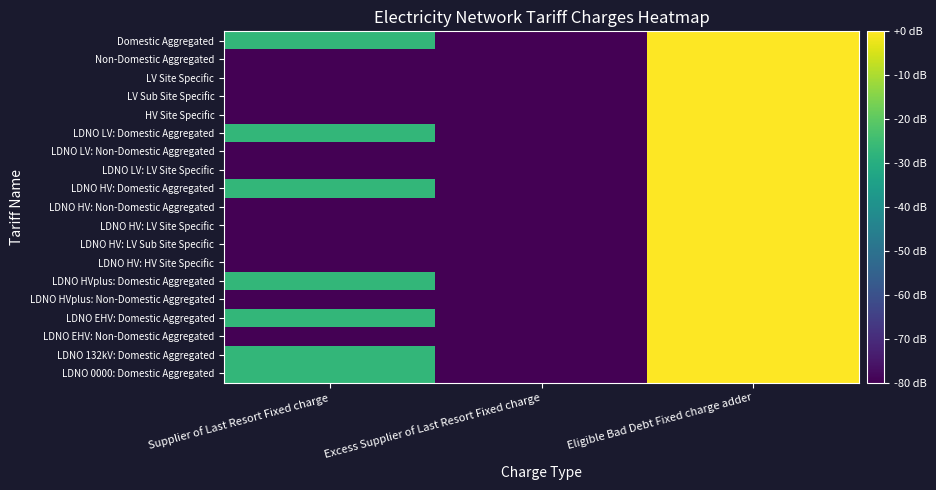

Reading right to left, what are all the values shown in this chart?

Domestic Aggregated: Eligible Bad Debt Fixed charge adder=0.0	Excess Supplier of Last Resort Fixed charge=-106.3	Supplier of Last Resort Fixed charge=-27.2
Non-Domestic Aggregated: Eligible Bad Debt Fixed charge adder=0.0	Excess Supplier of Last Resort Fixed charge=-106.3	Supplier of Last Resort Fixed charge=-106.3
LV Site Specific: Eligible Bad Debt Fixed charge adder=0.0	Excess Supplier of Last Resort Fixed charge=-106.3	Supplier of Last Resort Fixed charge=-106.3
LV Sub Site Specific: Eligible Bad Debt Fixed charge adder=0.0	Excess Supplier of Last Resort Fixed charge=-106.3	Supplier of Last Resort Fixed charge=-106.3
HV Site Specific: Eligible Bad Debt Fixed charge adder=0.0	Excess Supplier of Last Resort Fixed charge=-106.3	Supplier of Last Resort Fixed charge=-106.3
LDNO LV: Domestic Aggregated: Eligible Bad Debt Fixed charge adder=0.0	Excess Supplier of Last Resort Fixed charge=-106.3	Supplier of Last Resort Fixed charge=-27.2
LDNO LV: Non-Domestic Aggregated: Eligible Bad Debt Fixed charge adder=0.0	Excess Supplier of Last Resort Fixed charge=-106.3	Supplier of Last Resort Fixed charge=-106.3
LDNO LV: LV Site Specific: Eligible Bad Debt Fixed charge adder=0.0	Excess Supplier of Last Resort Fixed charge=-106.3	Supplier of Last Resort Fixed charge=-106.3
LDNO HV: Domestic Aggregated: Eligible Bad Debt Fixed charge adder=0.0	Excess Supplier of Last Resort Fixed charge=-106.3	Supplier of Last Resort Fixed charge=-27.2
LDNO HV: Non-Domestic Aggregated: Eligible Bad Debt Fixed charge adder=0.0	Excess Supplier of Last Resort Fixed charge=-106.3	Supplier of Last Resort Fixed charge=-106.3
LDNO HV: LV Site Specific: Eligible Bad Debt Fixed charge adder=0.0	Excess Supplier of Last Resort Fixed charge=-106.3	Supplier of Last Resort Fixed charge=-106.3
LDNO HV: LV Sub Site Specific: Eligible Bad Debt Fixed charge adder=0.0	Excess Supplier of Last Resort Fixed charge=-106.3	Supplier of Last Resort Fixed charge=-106.3
LDNO HV: HV Site Specific: Eligible Bad Debt Fixed charge adder=0.0	Excess Supplier of Last Resort Fixed charge=-106.3	Supplier of Last Resort Fixed charge=-106.3
LDNO HVplus: Domestic Aggregated: Eligible Bad Debt Fixed charge adder=0.0	Excess Supplier of Last Resort Fixed charge=-106.3	Supplier of Last Resort Fixed charge=-27.2
LDNO HVplus: Non-Domestic Aggregated: Eligible Bad Debt Fixed charge adder=0.0	Excess Supplier of Last Resort Fixed charge=-106.3	Supplier of Last Resort Fixed charge=-106.3
LDNO EHV: Domestic Aggregated: Eligible Bad Debt Fixed charge adder=0.0	Excess Supplier of Last Resort Fixed charge=-106.3	Supplier of Last Resort Fixed charge=-27.2
LDNO EHV: Non-Domestic Aggregated: Eligible Bad Debt Fixed charge adder=0.0	Excess Supplier of Last Resort Fixed charge=-106.3	Supplier of Last Resort Fixed charge=-106.3
LDNO 132kV: Domestic Aggregated: Eligible Bad Debt Fixed charge adder=0.0	Excess Supplier of Last Resort Fixed charge=-106.3	Supplier of Last Resort Fixed charge=-27.2
LDNO 0000: Domestic Aggregated: Eligible Bad Debt Fixed charge adder=0.0	Excess Supplier of Last Resort Fixed charge=-106.3	Supplier of Last Resort Fixed charge=-27.2